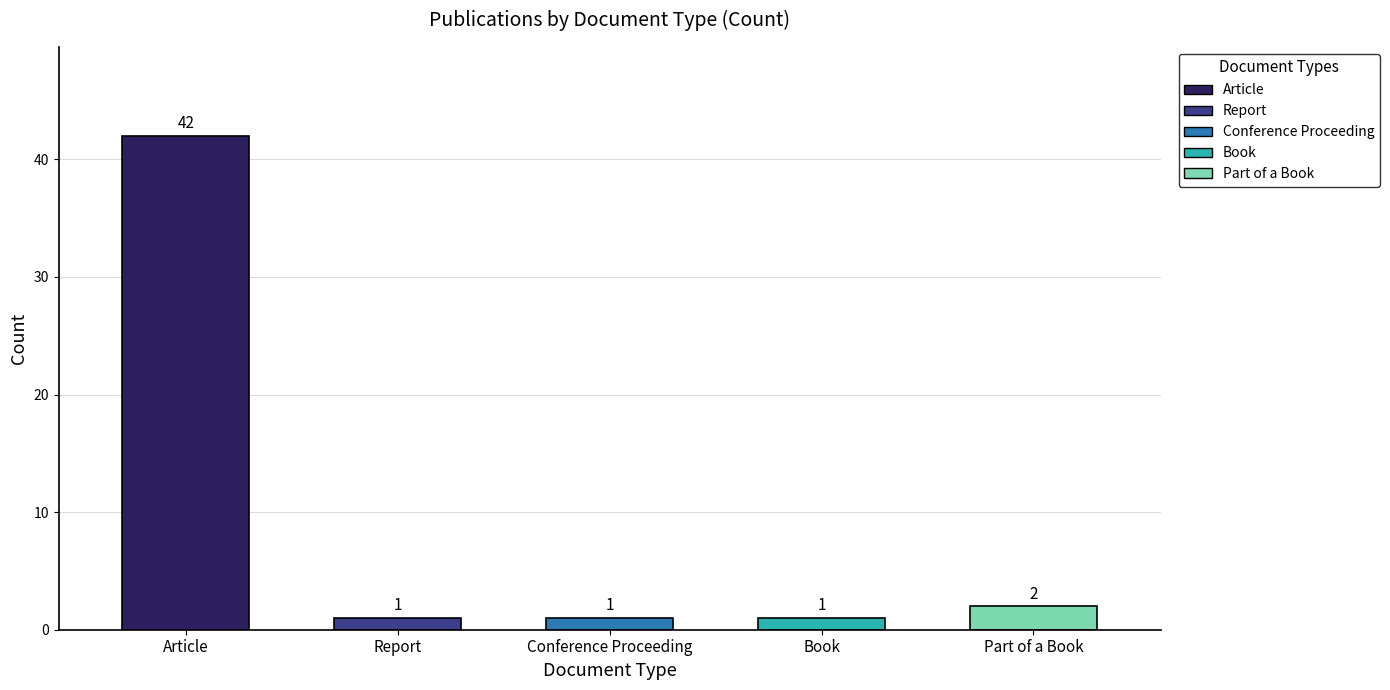

The chart shows a value of 1 at Report. True or false?

True